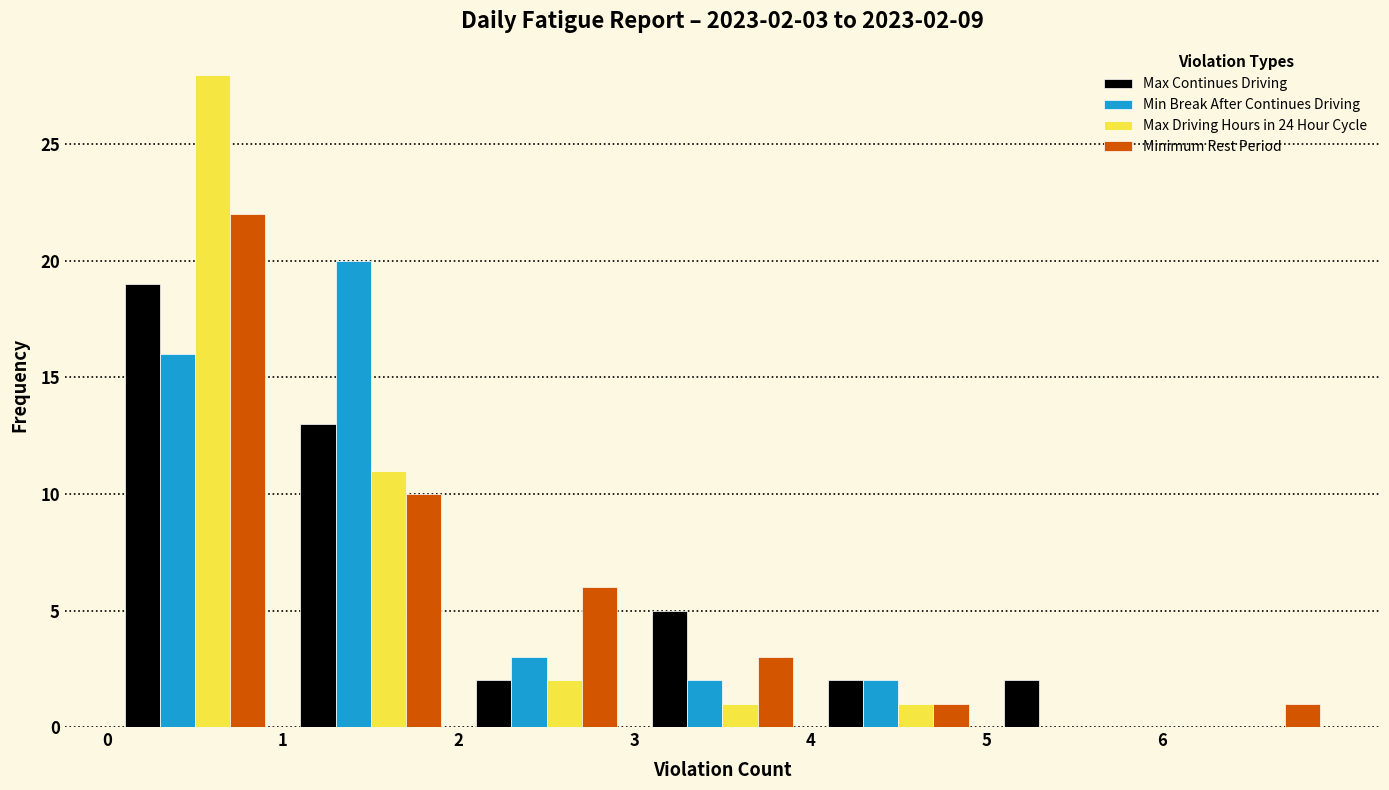

In the Max Driving Hours in 24 Hour Cycle series, which range on the x-axis has the tallest bar?

0 to 1